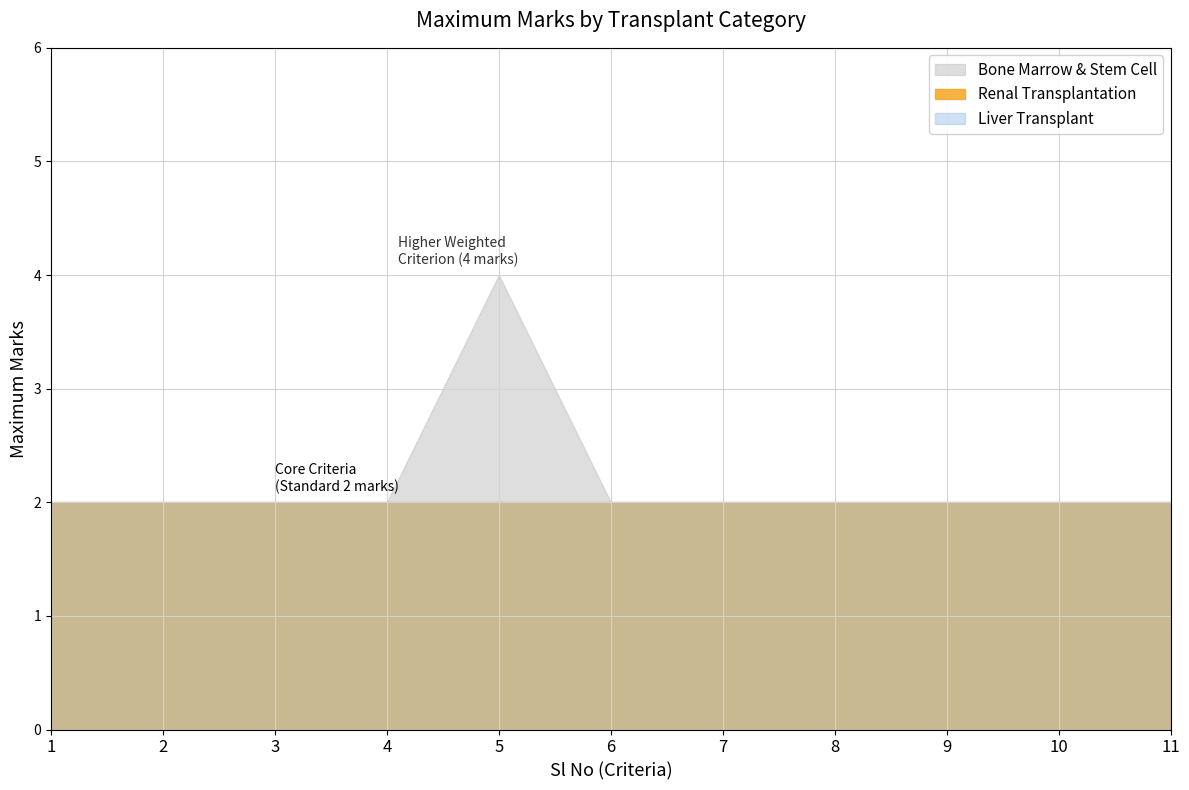

What are all the series names shown in the legend?

Renal Transplantation, Liver Transplant, Bone Marrow & Stem Cell